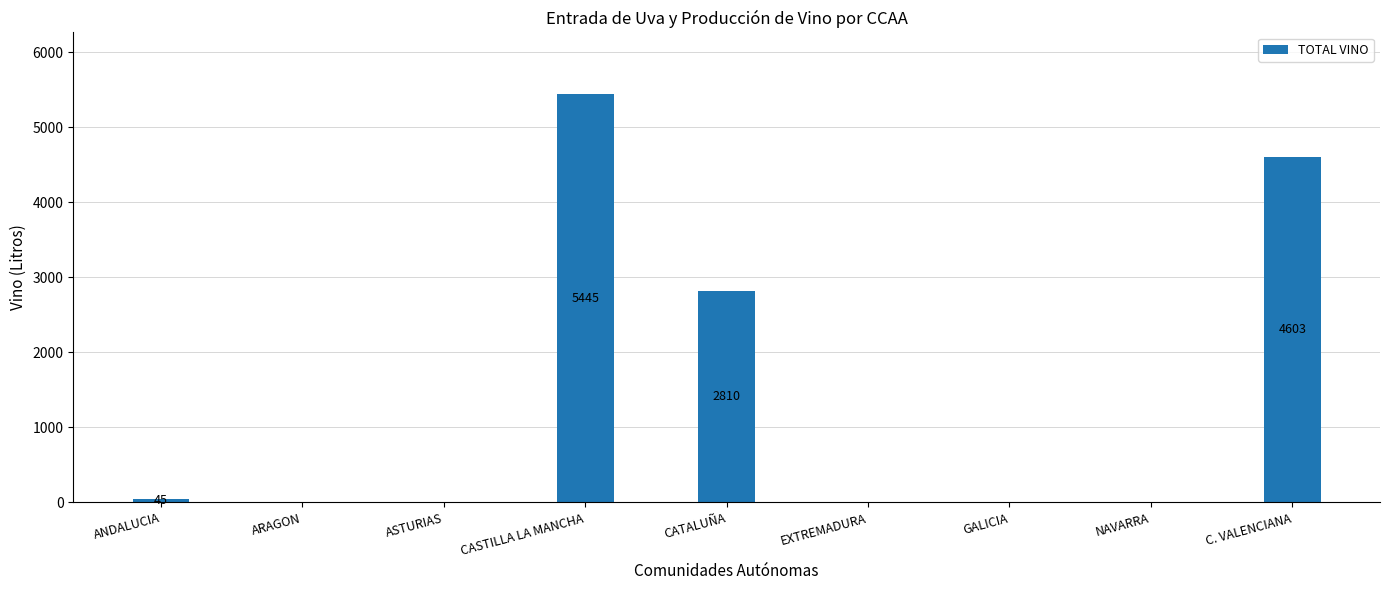

What is the sum of all values?

12903